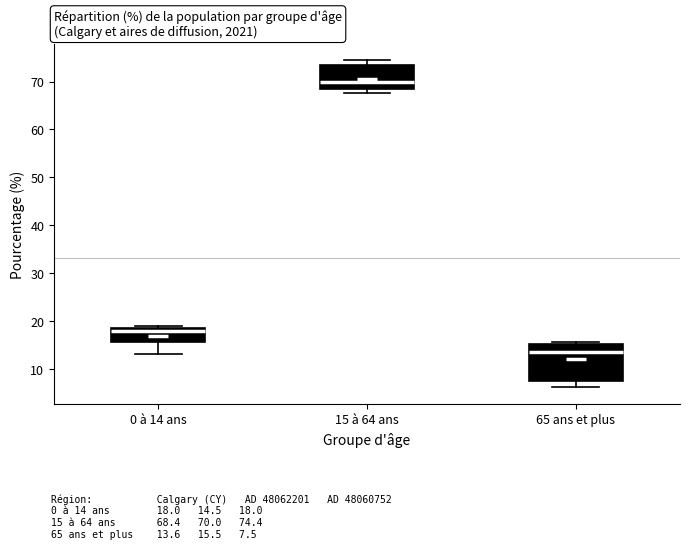

Reading left to right, read every box against the y-axis: the position of its median line, the range the box covers, and the ends of its whiskers. The values are not printed on the chart, so give them approximately, as read against the axis.

0 à 14 ans: median 18, box 16 to 19, whiskers 13 to 19 (just above the box's upper edge)
15 à 64 ans: median 70, box 68 to 74, whiskers 68 (just below the box's lower edge) to 74 (just above the box's upper edge)
65 ans et plus: median 14, box 8 to 15, whiskers 6 to 16